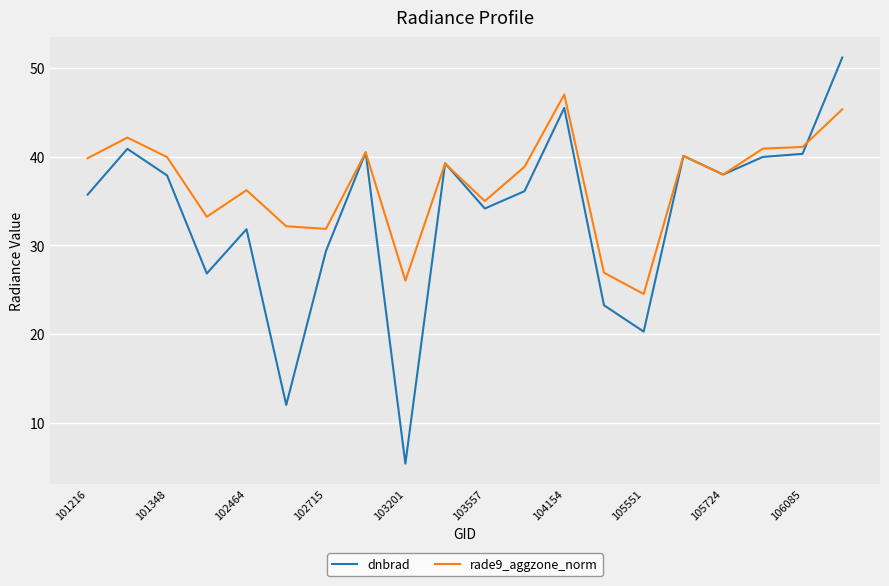

Which series has the largest total across all categories?

rade9_aggzone_norm